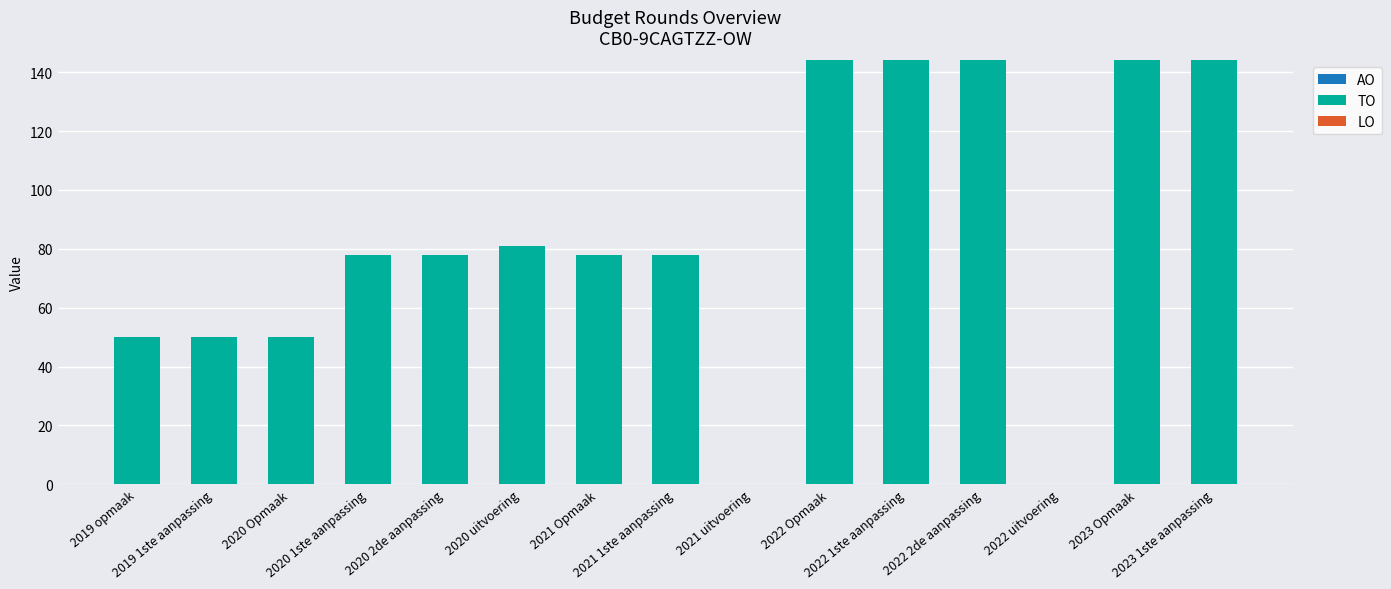

What is the maximum value shown in the chart?

144